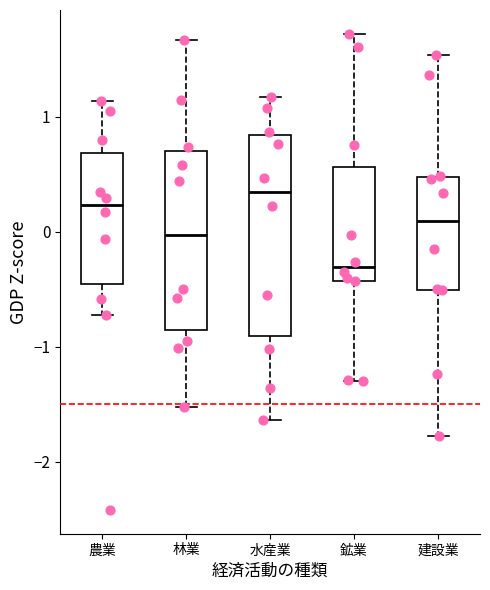

Where is the lower edge of the box for 建設業 on the y-axis? The values are not printed on the chart, so give them approximately, as read against the axis.

-0.5